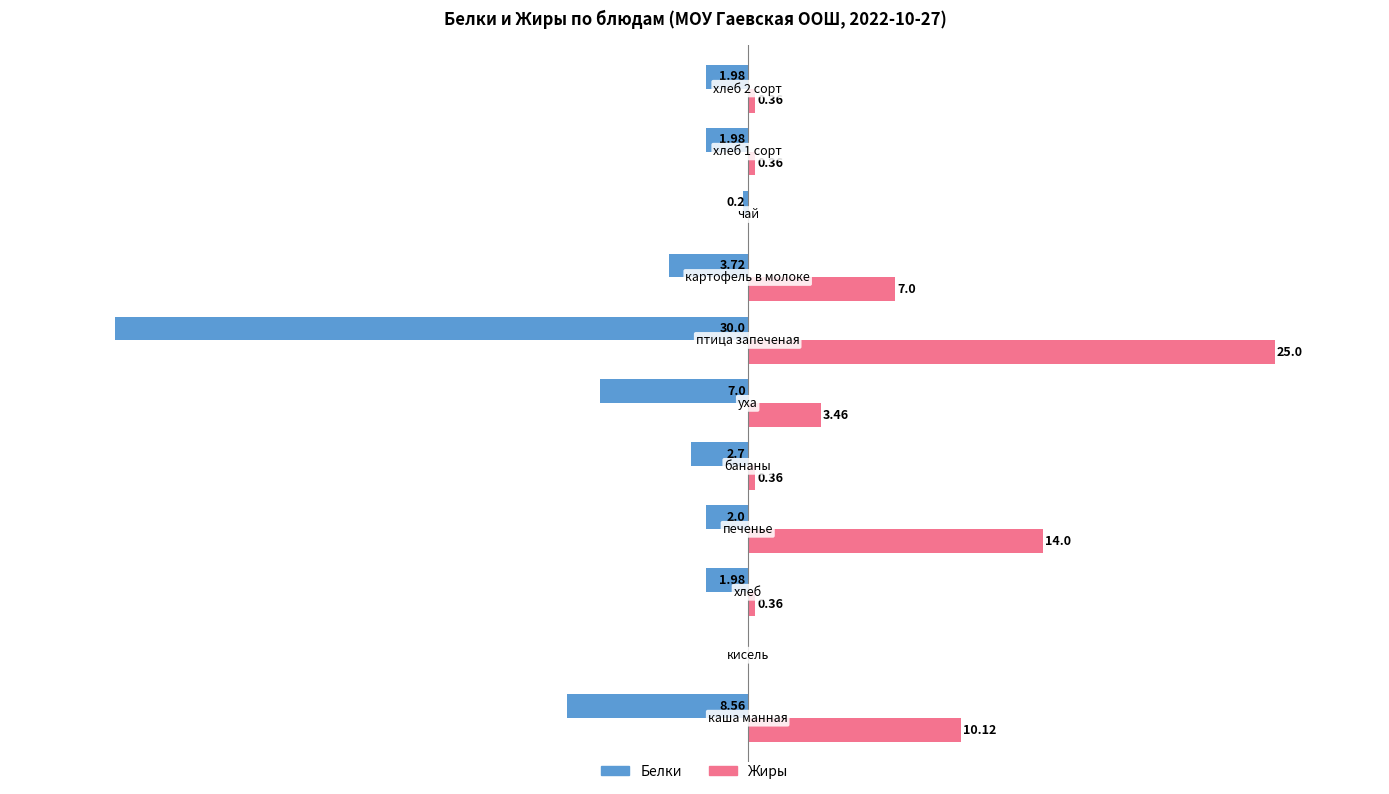

Which series has the largest total across all categories?

Жиры